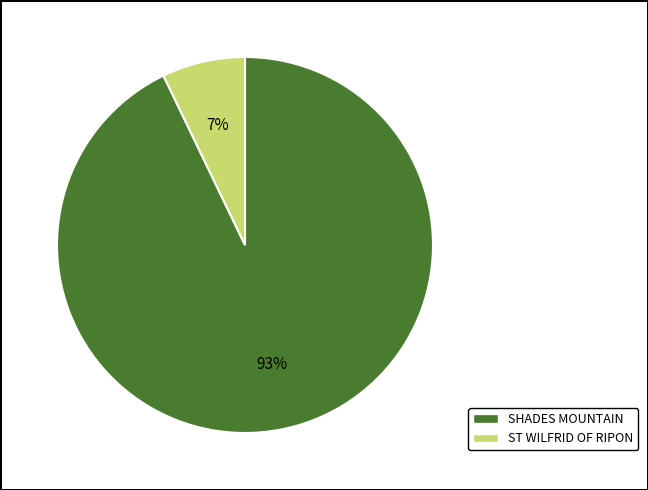

Combined, do ST WILFRID OF RIPON and SHADES MOUNTAIN account for over 50%?

Yes